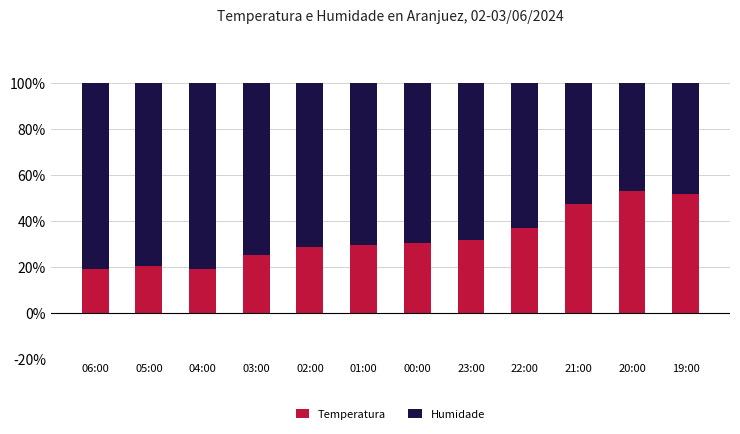

What is the difference between the Temperatura values at 02:00 and 20:00?

24.6